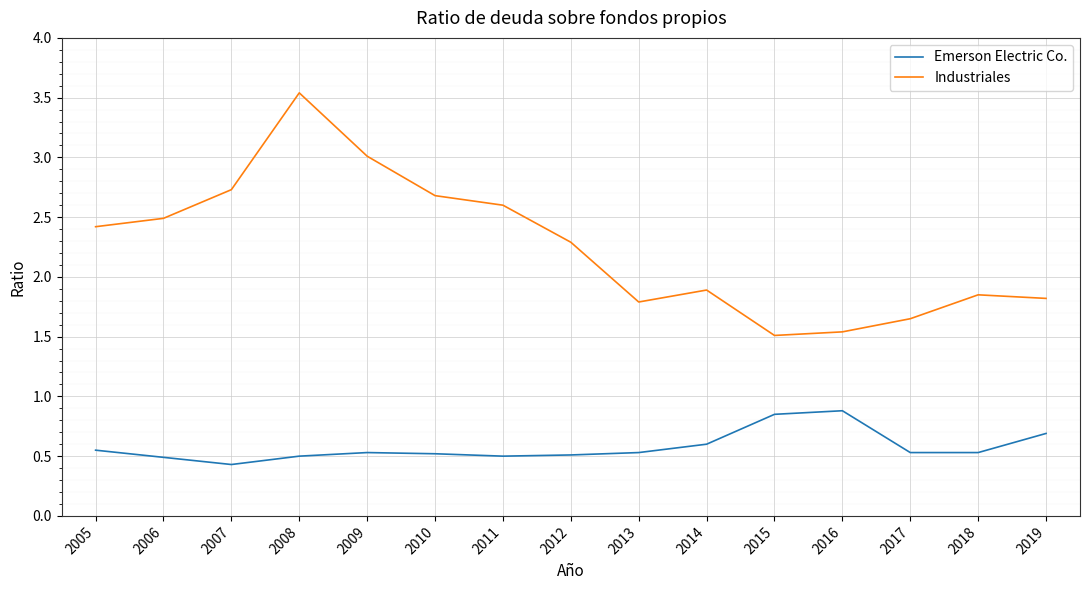

At 2006, list the series in order from smallest to largest.

Emerson Electric Co., Industriales